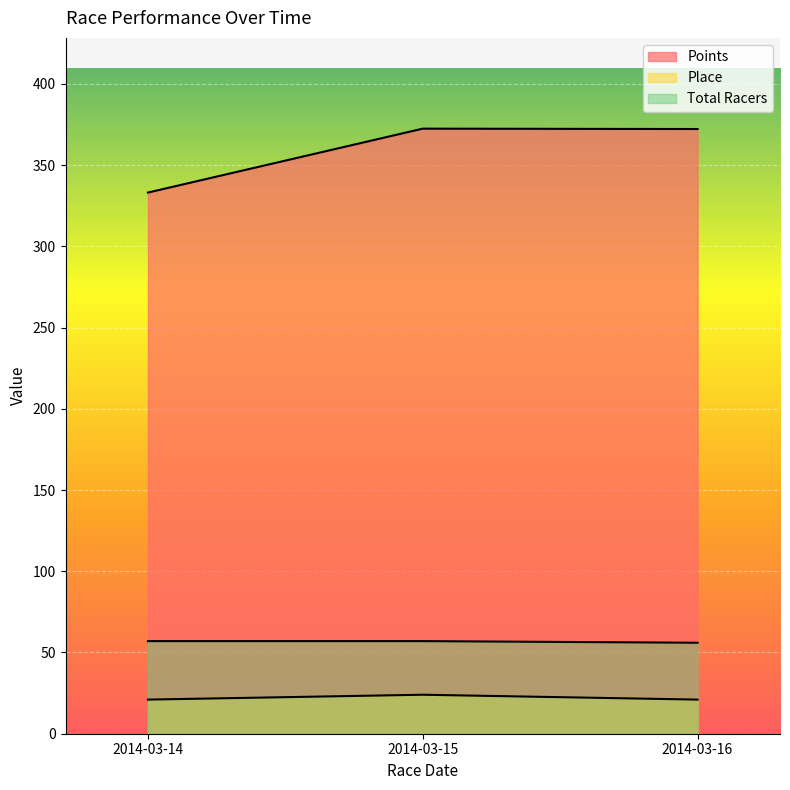

What is the spread (max minus min) of values at 2014-03-15?

348.4